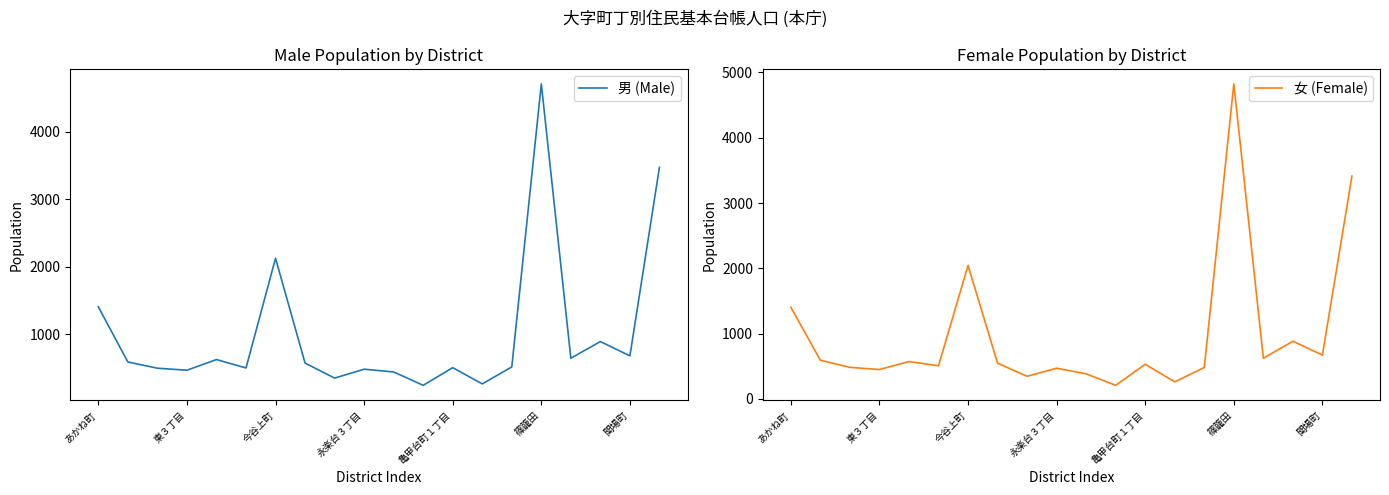

How many interior local valleys does the 女 (Female) series have?

7